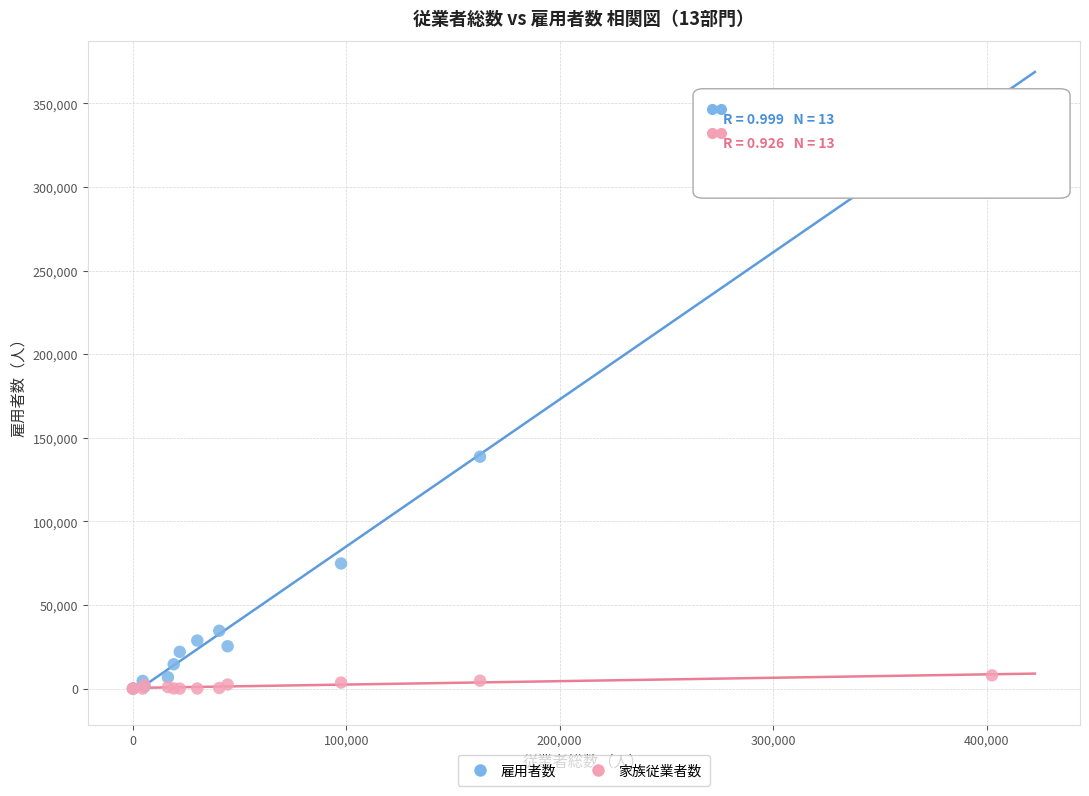

Across all series, what Y value is closest to 177040?

138700.0